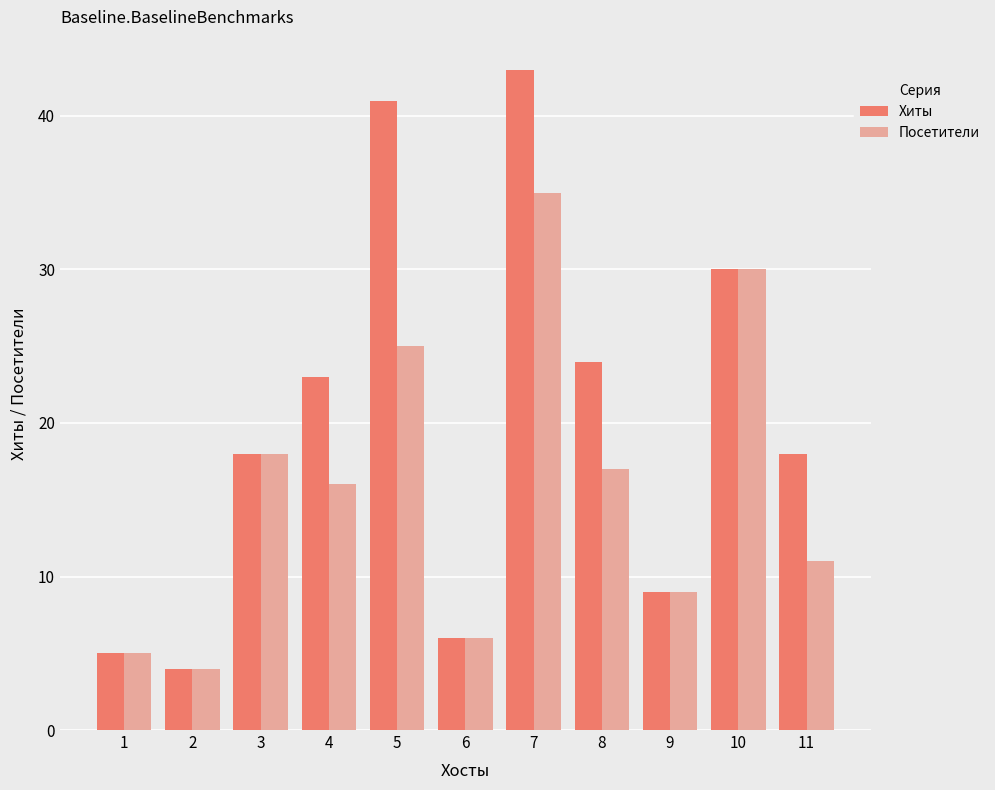

What is the difference between the maximum and minimum values in the Хиты series?

39